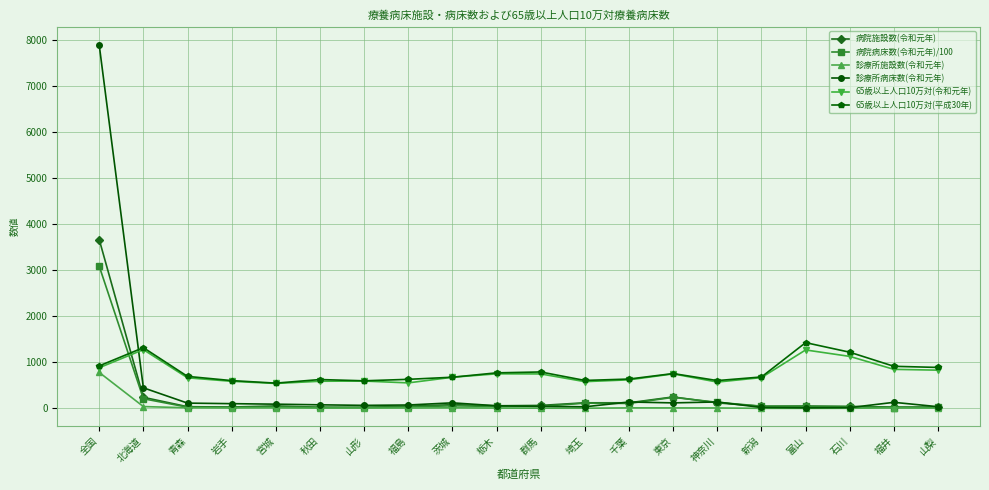

Where is the first local maximum for 65歳以上人口10万対(令和元年)?

北海道